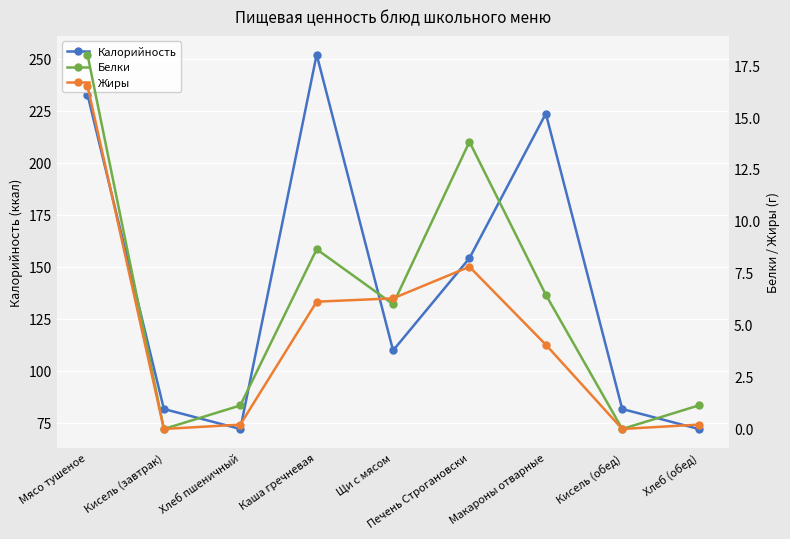

List the labels in order of Жиры value, largest first.

Мясо тушеное, Печень Строгановски, Щи с мясом, Каша гречневая, Макароны отварные, Хлеб пшеничный, Хлеб (обед), Кисель (завтрак), Кисель (обед)